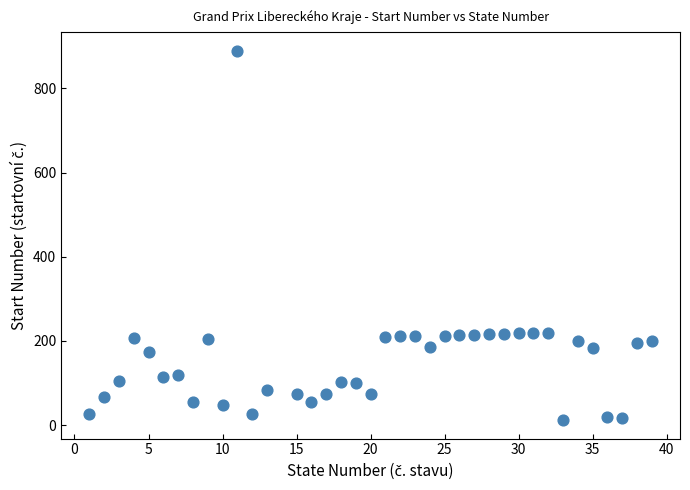

What is the range of Y values (max minus min)?

878